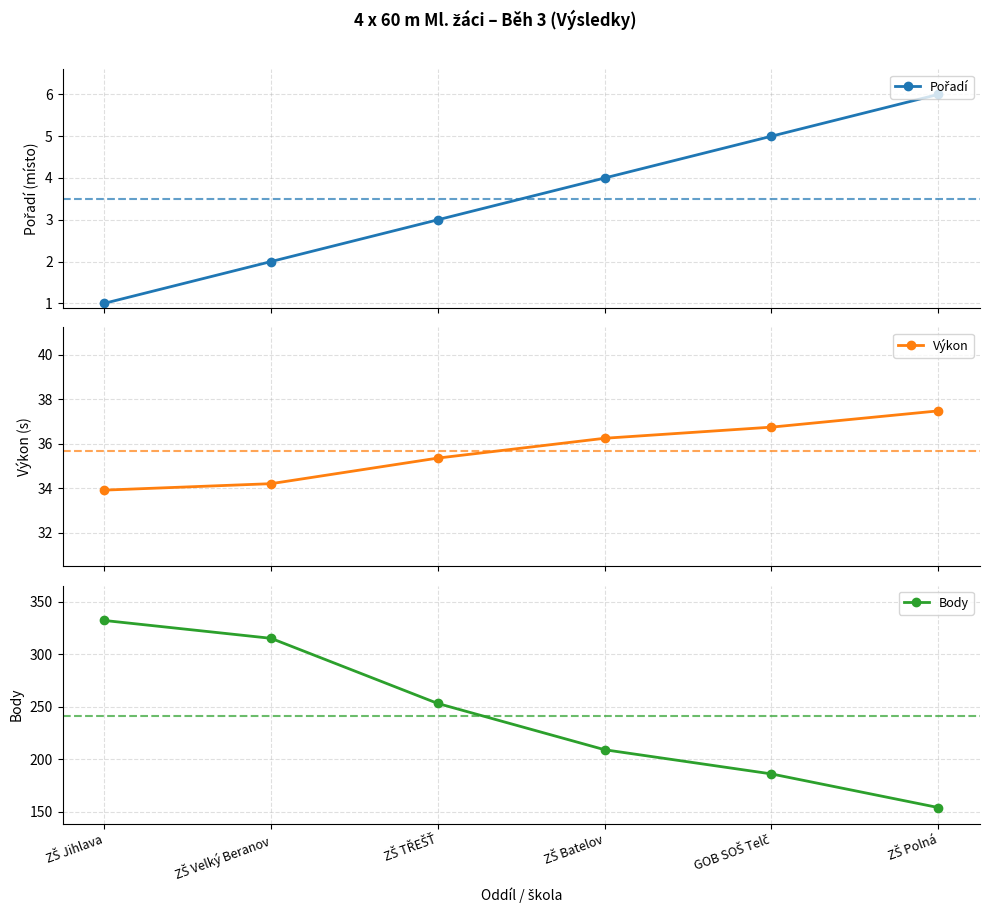

What is the value of the Výkon point at the 6th from the left?

37.5